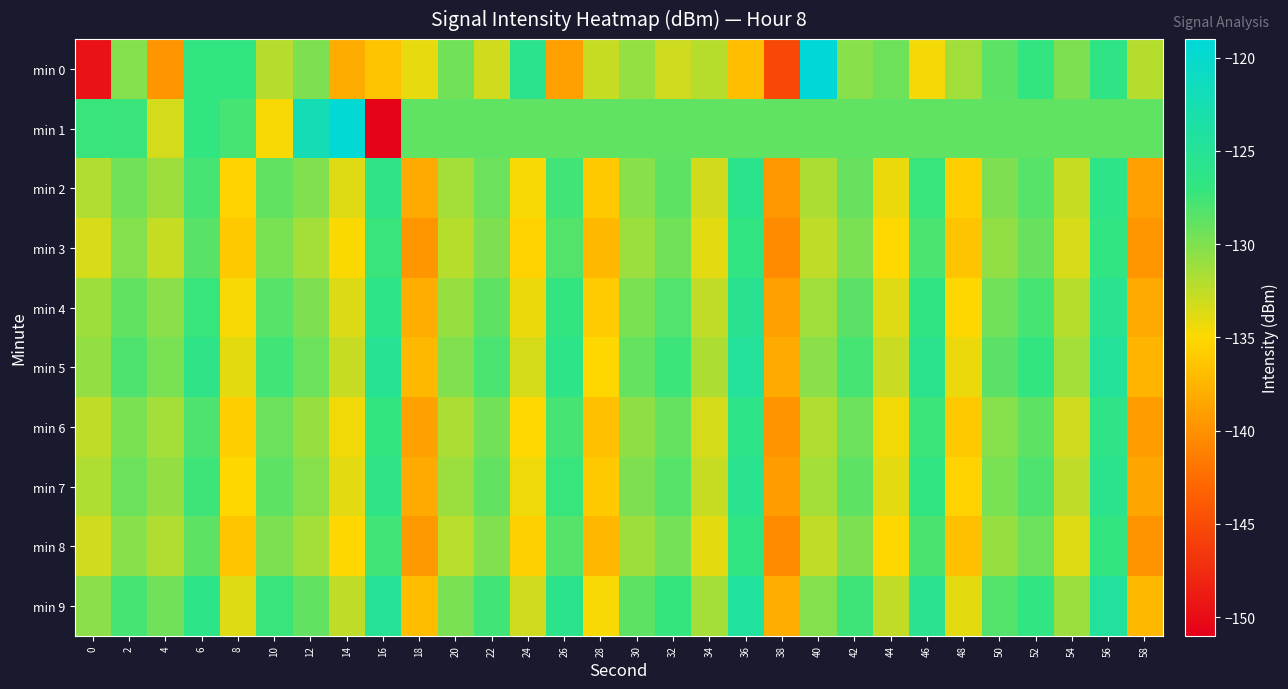

Reading left to right, list all the values displayed in this chart.

min 0: 0=-149.5	2=-130.2	4=-139.7	6=-126.8	8=-126.9	10=-132.2	12=-130.0	14=-138.1	16=-136.4	18=-134.1	20=-129.5	22=-133.2	24=-125.8	26=-138.9	28=-132.8	30=-130.9	32=-133.1	34=-132.2	36=-136.8	38=-145.3	40=-119.1	42=-130.3	44=-129.3	46=-134.6	48=-131.3	50=-128.6	52=-126.9	54=-129.9	56=-126.5	58=-132.1
min 1: 0=-127.3	2=-127.3	4=-133.4	6=-126.9	8=-127.8	10=-134.8	12=-122.2	14=-119.3	16=-150.6	18=-128.8	20=-128.8	22=-128.8	24=-128.8	26=-128.8	28=-128.8	30=-128.8	32=-128.8	34=-128.8	36=-128.8	38=-128.8	40=-128.8	42=-128.8	44=-128.8	46=-128.8	48=-128.8	50=-128.8	52=-128.8	54=-128.8	56=-128.8	58=-128.8
min 2: 0=-132.0	2=-129.5	4=-131.2	6=-127.8	8=-135.4	10=-128.9	12=-130.1	14=-133.7	16=-126.4	18=-138.2	20=-131.5	22=-129.3	24=-134.8	26=-127.6	28=-136.1	30=-130.4	32=-128.7	34=-133.2	36=-125.9	38=-139.5	40=-131.8	42=-129.1	44=-134.3	46=-127.2	48=-135.7	50=-130.0	52=-128.4	54=-132.8	56=-126.1	58=-138.9
min 3: 0=-133.5	2=-130.2	4=-132.8	6=-128.5	8=-136.1	10=-129.7	12=-131.4	14=-134.9	16=-127.3	18=-139.6	20=-132.2	22=-130.0	24=-135.5	26=-128.3	28=-137.2	30=-131.1	32=-129.5	34=-133.9	36=-126.7	38=-140.3	40=-132.5	42=-129.8	44=-135.0	46=-127.9	48=-136.4	50=-130.7	52=-129.1	54=-133.5	56=-126.8	58=-139.6
min 4: 0=-131.2	2=-128.9	4=-130.5	6=-127.2	8=-134.8	10=-128.4	12=-130.0	14=-133.6	16=-126.1	18=-138.0	20=-130.9	22=-128.7	24=-134.2	26=-127.0	28=-135.9	30=-129.8	32=-128.2	34=-132.6	36=-125.4	38=-139.0	40=-131.3	42=-128.6	44=-133.7	46=-126.6	48=-135.1	50=-129.4	52=-127.8	54=-132.2	56=-125.5	58=-138.3
min 5: 0=-130.8	2=-128.1	4=-129.7	6=-126.4	8=-134.0	10=-127.6	12=-129.2	14=-132.8	16=-125.3	18=-137.2	20=-130.1	22=-127.9	24=-133.4	26=-126.2	28=-135.1	30=-129.0	32=-127.4	34=-131.8	36=-124.6	38=-138.2	40=-130.5	42=-127.8	44=-132.9	46=-125.8	48=-134.3	50=-128.6	52=-127.0	54=-131.4	56=-124.7	58=-137.5
min 6: 0=-132.5	2=-129.8	4=-131.4	6=-128.1	8=-135.7	10=-129.3	12=-130.9	14=-134.5	16=-127.0	18=-138.8	20=-131.7	22=-129.5	24=-135.0	26=-127.8	28=-136.7	30=-130.6	32=-129.0	34=-133.4	36=-126.2	38=-139.8	40=-132.0	42=-129.3	44=-134.5	46=-127.4	48=-136.1	50=-130.3	52=-128.7	54=-133.1	56=-126.4	58=-139.2
min 7: 0=-131.9	2=-129.2	4=-130.8	6=-127.5	8=-135.1	10=-128.7	12=-130.3	14=-133.9	16=-126.4	18=-138.2	20=-131.1	22=-128.9	24=-134.4	26=-127.2	28=-136.1	30=-130.0	32=-128.4	34=-132.8	36=-125.6	38=-139.2	40=-131.4	42=-128.7	44=-133.9	46=-126.8	48=-135.5	50=-129.7	52=-128.1	54=-132.5	56=-125.8	58=-138.6
min 8: 0=-133.1	2=-130.4	4=-132.0	6=-128.7	8=-136.3	10=-129.9	12=-131.5	14=-135.1	16=-127.6	18=-139.4	20=-132.3	22=-130.1	24=-135.6	26=-128.4	28=-137.3	30=-131.2	32=-129.6	34=-134.0	36=-126.8	38=-140.4	40=-132.6	42=-129.9	44=-135.1	46=-128.0	48=-136.7	50=-130.9	52=-129.3	54=-133.7	56=-127.0	58=-139.8
min 9: 0=-130.5	2=-127.8	4=-129.4	6=-126.1	8=-133.7	10=-127.3	12=-128.9	14=-132.5	16=-125.0	18=-136.9	20=-129.8	22=-127.6	24=-133.1	26=-125.9	28=-134.8	30=-128.7	32=-127.1	34=-131.5	36=-124.3	38=-137.9	40=-130.2	42=-127.5	44=-132.6	46=-125.5	48=-134.0	50=-128.3	52=-126.7	54=-131.1	56=-124.4	58=-137.2